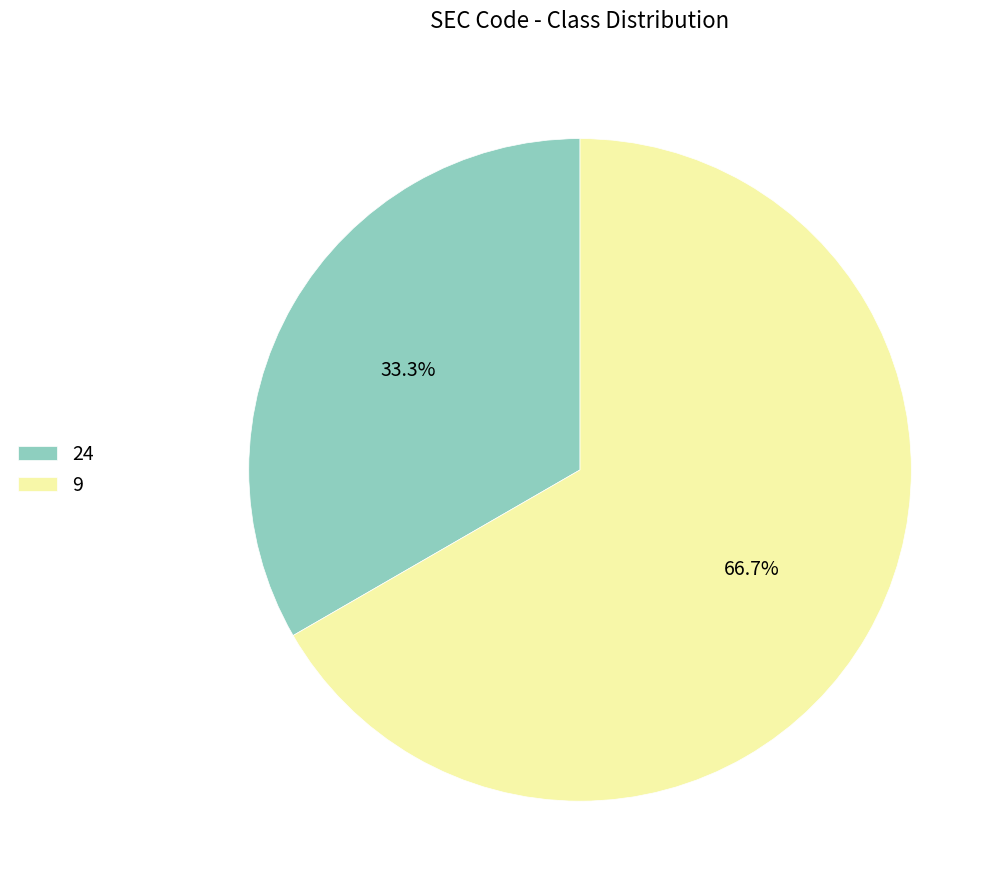

To the nearest percent, what is the difference between the largest and smallest slice percentages?

33%